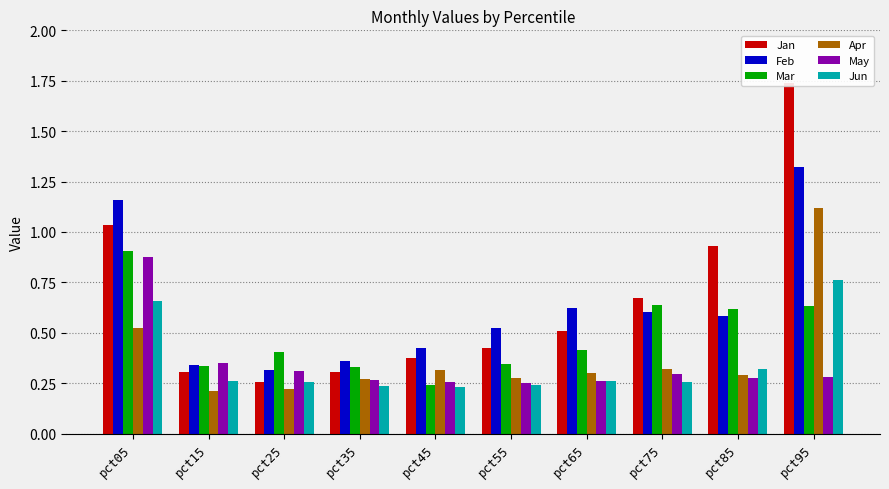

What is the value of the Jun bar at the 8th from the left?

0.3